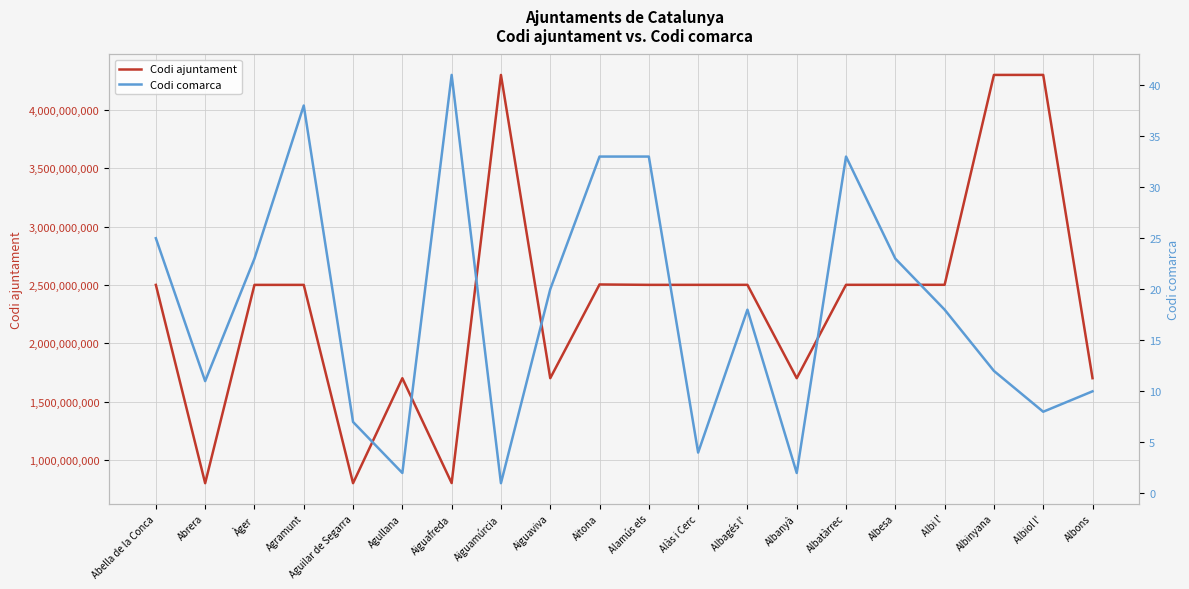

Rank the series by their average value, from lowest to highest.

Codi comarca, Codi ajuntament